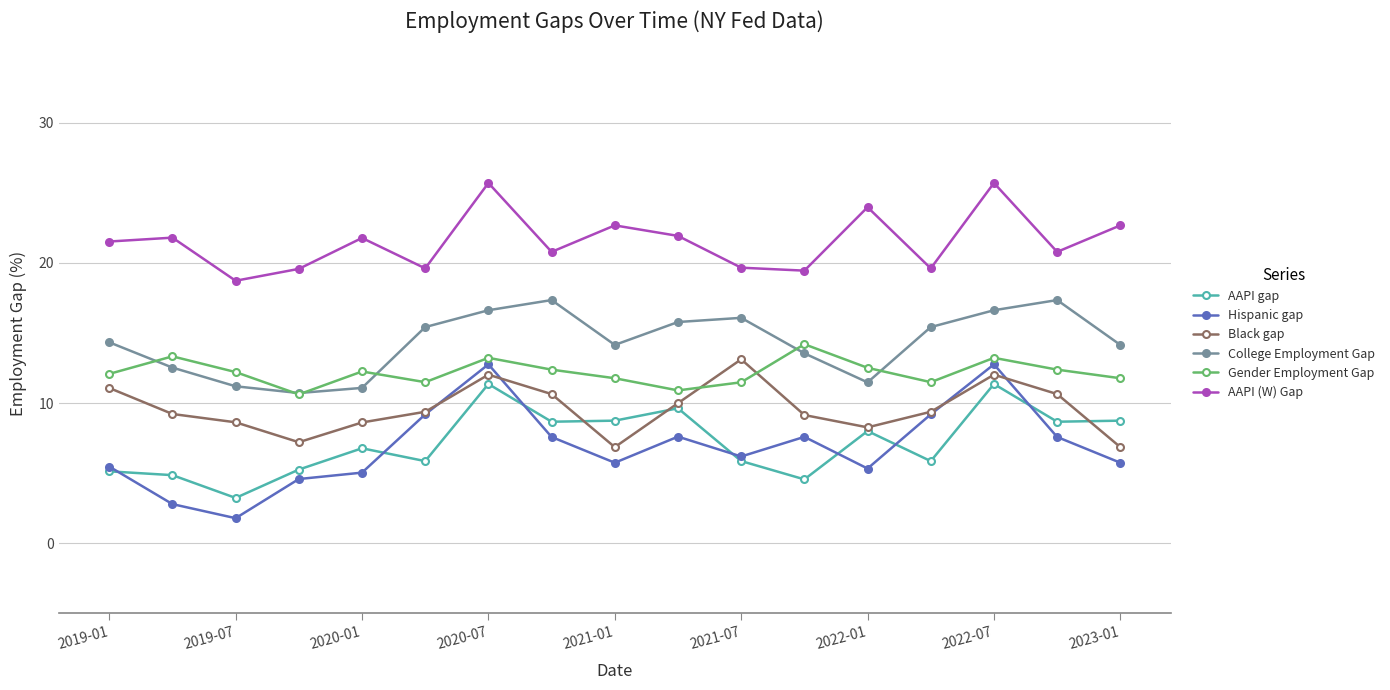

True or false: AAPI (W) Gap and Hispanic gap cross at least once.

False